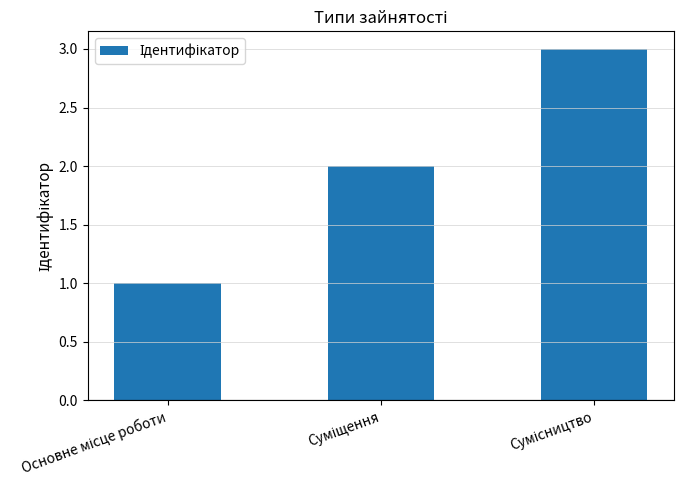

What is the greatest value displayed?

3